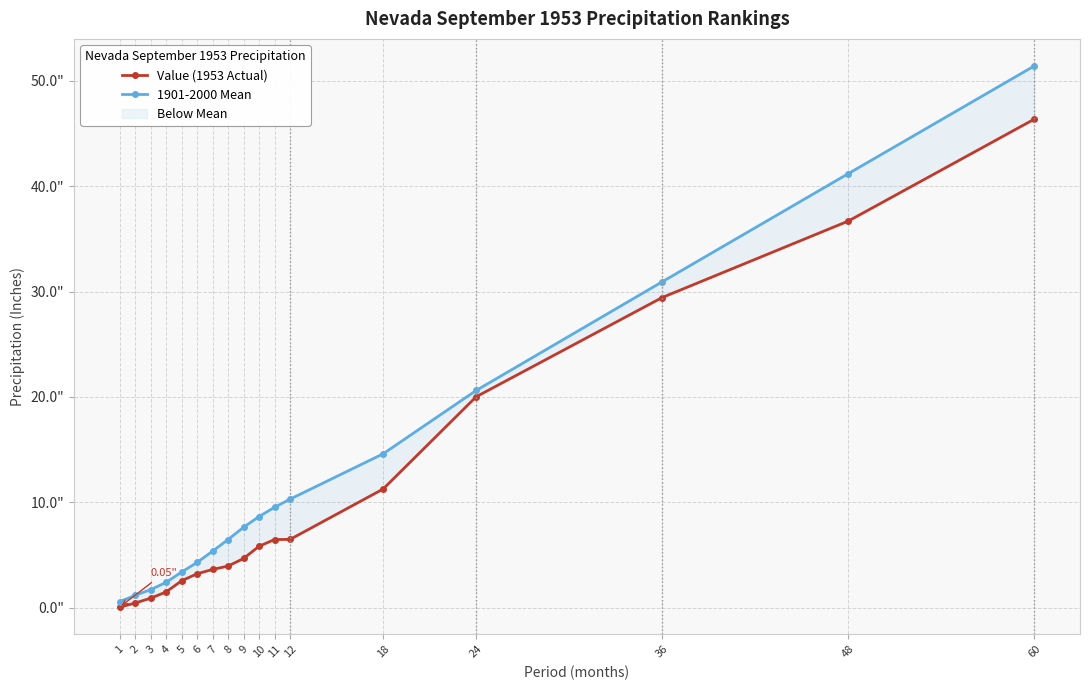

What is the value of the 1901-2000 Mean point at the 13th from the left?

14.6